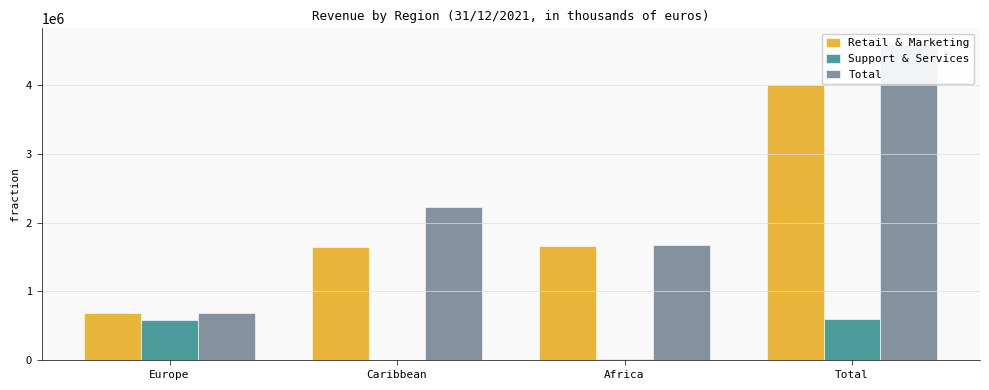

What is the minimum value for Support & Services?

247